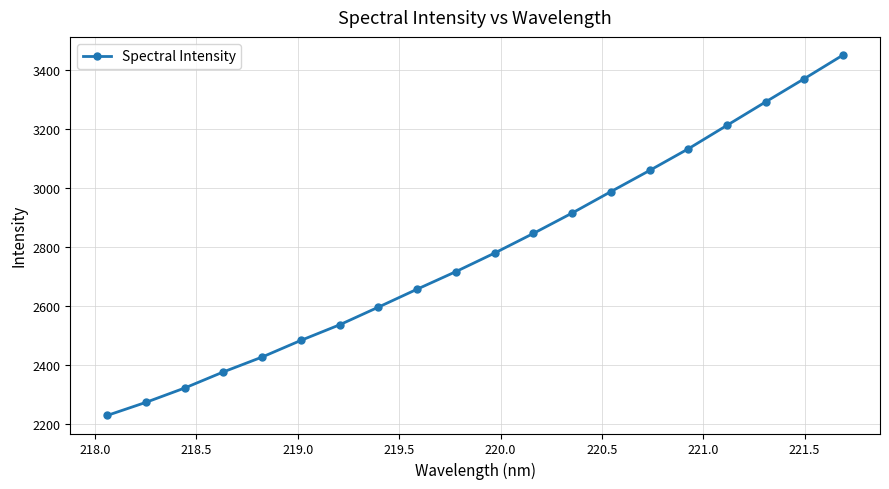

True or false: there are more than 2 points higher than both neighbors.

False